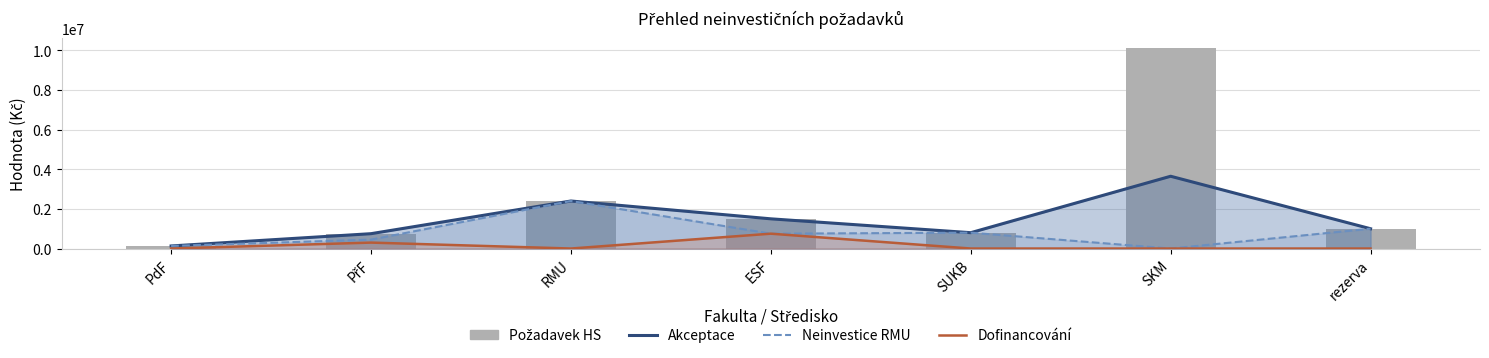

What are all the series names shown in the legend?

Akceptace, Neinvestice RMU, Dofinancování, Požadavek HS